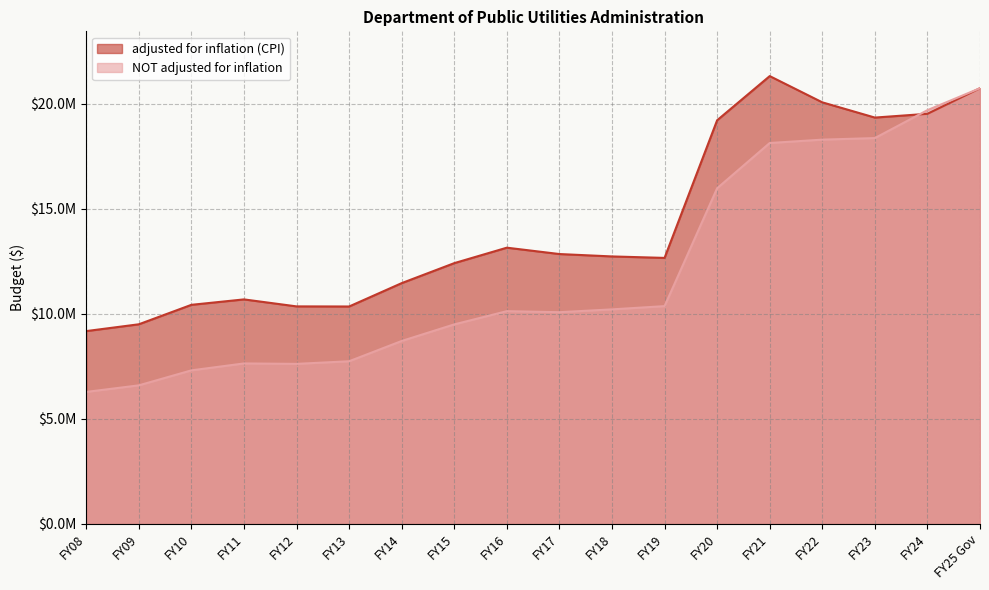

What is the difference between the maximum and minimum values in the NOT adjusted for inflation series?

14465585